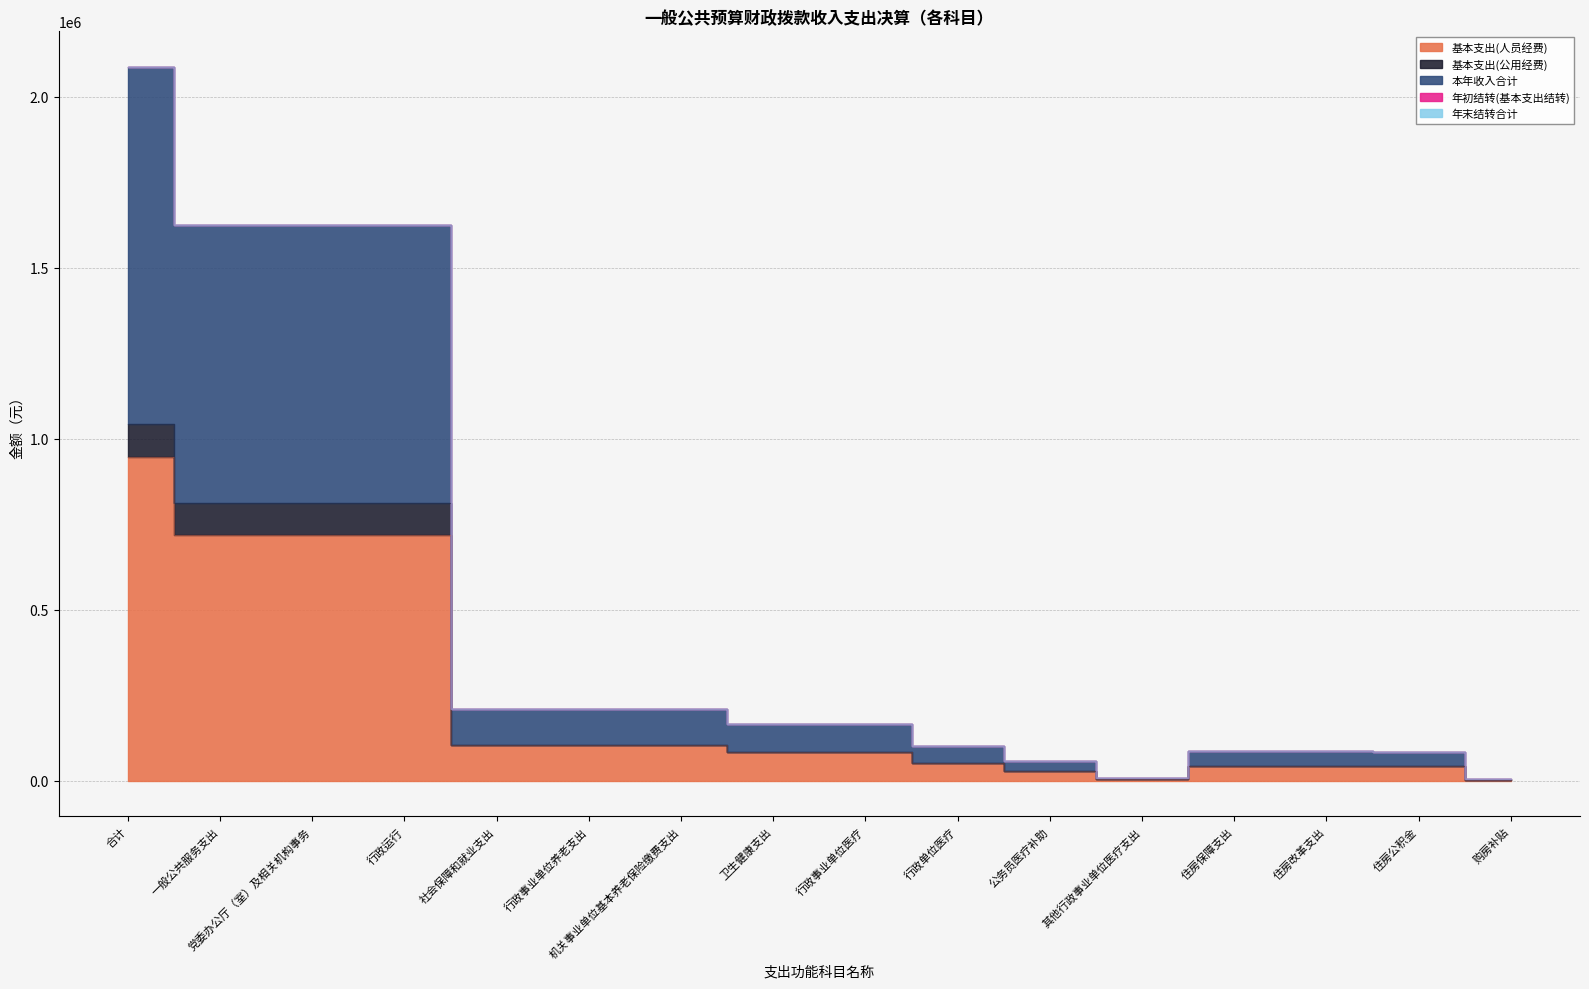

Reading right to left, transcribe all the data shown in this chart.

基本支出(人员经费): 购房补贴=1922.0	住房公积金=41898.0	住房改革支出=43820.0	住房保障支出=43820.0	其他行政事业单位医疗支出=3055.1	公务员医疗补助=28745.1	行政单位医疗=50446.1	行政事业单位医疗=82246.2	卫生健康支出=82246.2	机关事业单位基本养老保险缴费支出=104255.7	行政事业单位养老支出=104255.7	社会保障和就业支出=104255.7	行政运行=716786.1	党委办公厅（室）及相关机构事务=716786.1	一般公共服务支出=716786.1	合计=947108.0
基本支出(公用经费): 购房补贴=1922.0	住房公积金=41898.0	住房改革支出=43820.0	住房保障支出=43820.0	其他行政事业单位医疗支出=3055.1	公务员医疗补助=28745.1	行政单位医疗=50446.1	行政事业单位医疗=82246.2	卫生健康支出=82246.2	机关事业单位基本养老保险缴费支出=104255.7	行政事业单位养老支出=104255.7	社会保障和就业支出=104255.7	行政运行=813172.0	党委办公厅（室）及相关机构事务=813172.0	一般公共服务支出=813172.0	合计=1043493.9
本年收入合计: 购房补贴=3844.0	住房公积金=83796.0	住房改革支出=87640.0	住房保障支出=87640.0	其他行政事业单位医疗支出=6110.1	公务员医疗补助=57490.1	行政单位医疗=100892.2	行政事业单位医疗=164492.5	卫生健康支出=164492.5	机关事业单位基本养老保险缴费支出=208511.4	行政事业单位养老支出=208511.4	社会保障和就业支出=208511.4	行政运行=1626343.9	党委办公厅（室）及相关机构事务=1626343.9	一般公共服务支出=1626343.9	合计=2086987.8